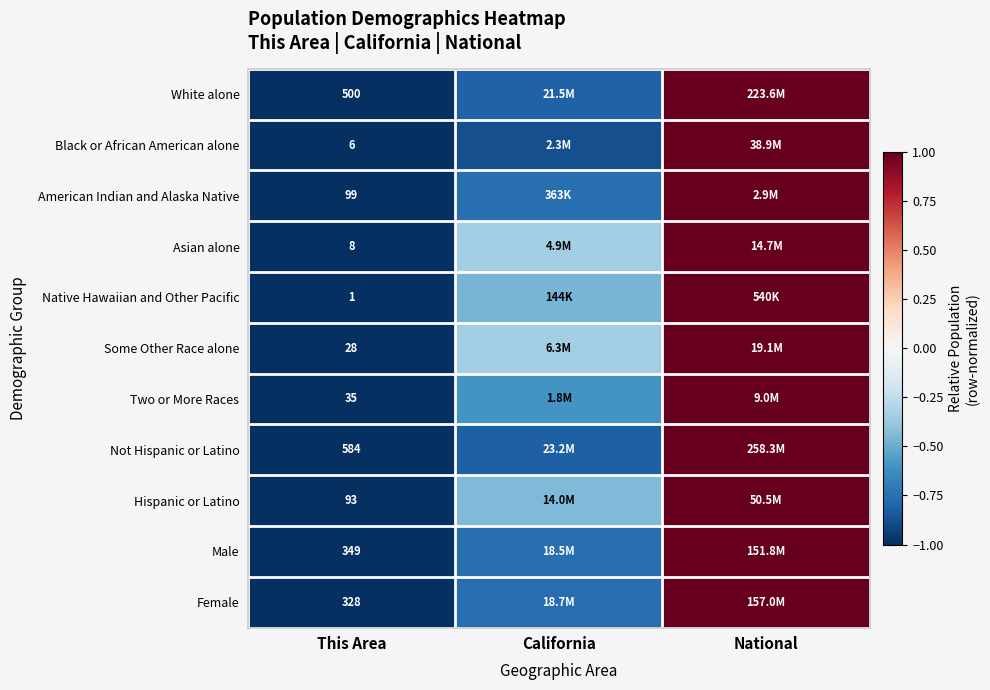

At which category is the sum across all series the highest?

National